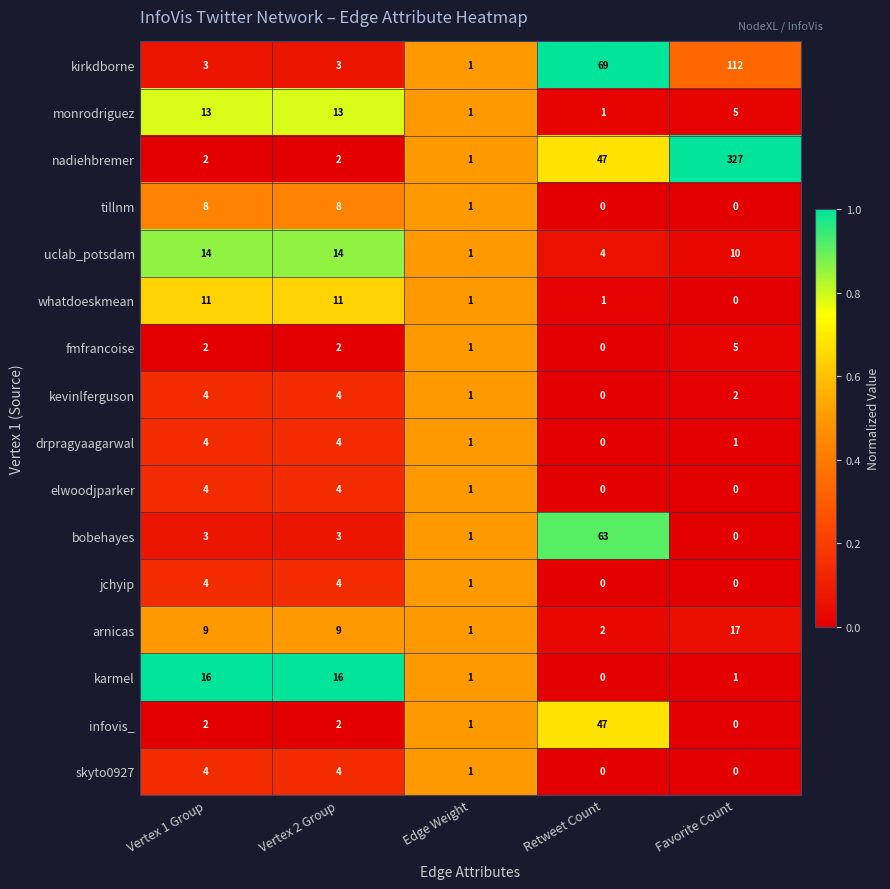

What is the difference between the maximum and minimum values in the monrodriguez series?

12